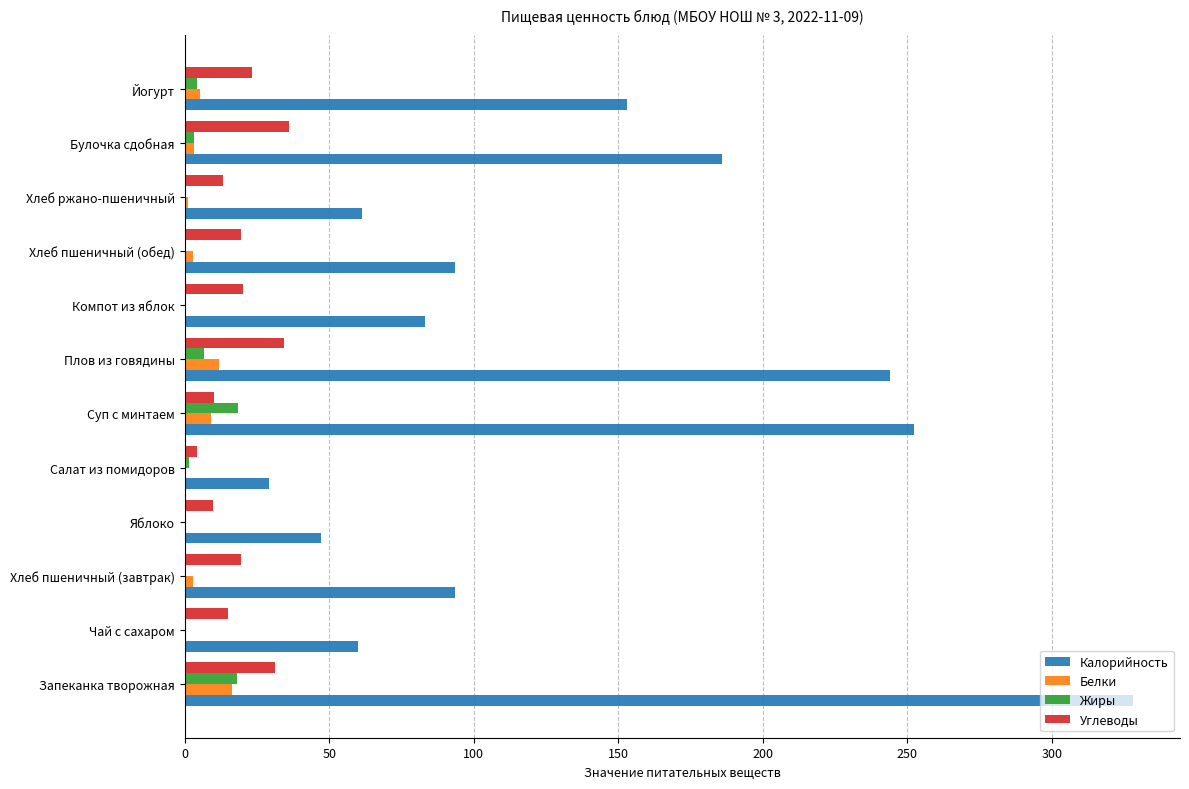

The value of Углеводы at Хлеб пшеничный (завтрак) is 34.0. True or false?

False